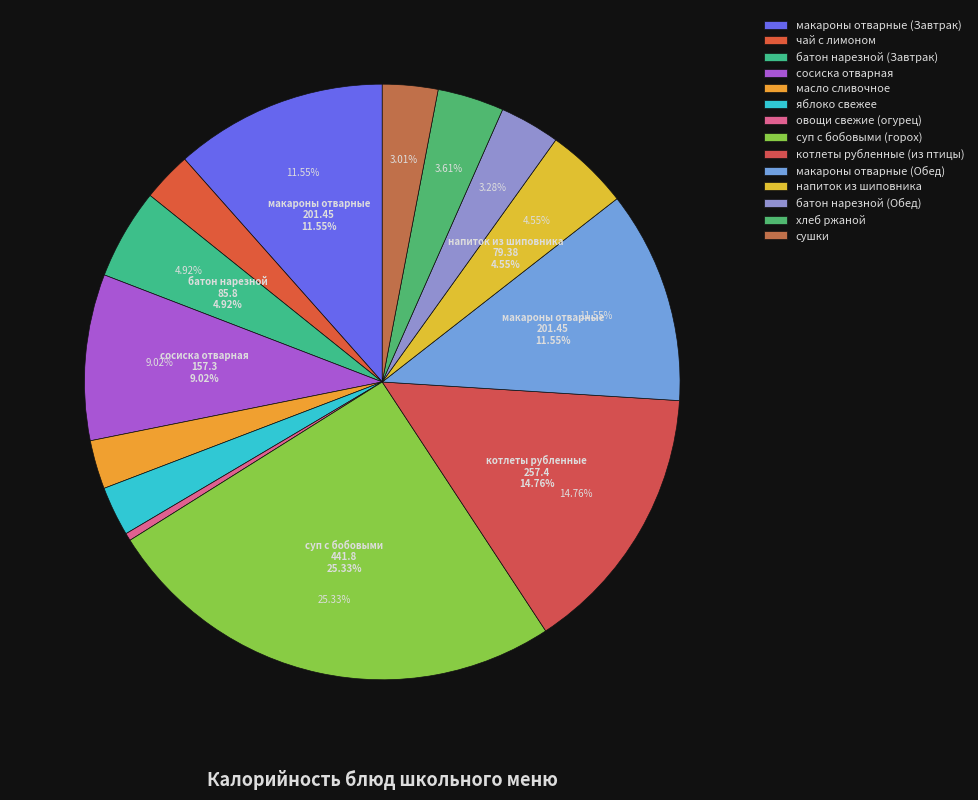

What percentage is the батон нарезной (Завтрак) slice, to the nearest percent?

5%